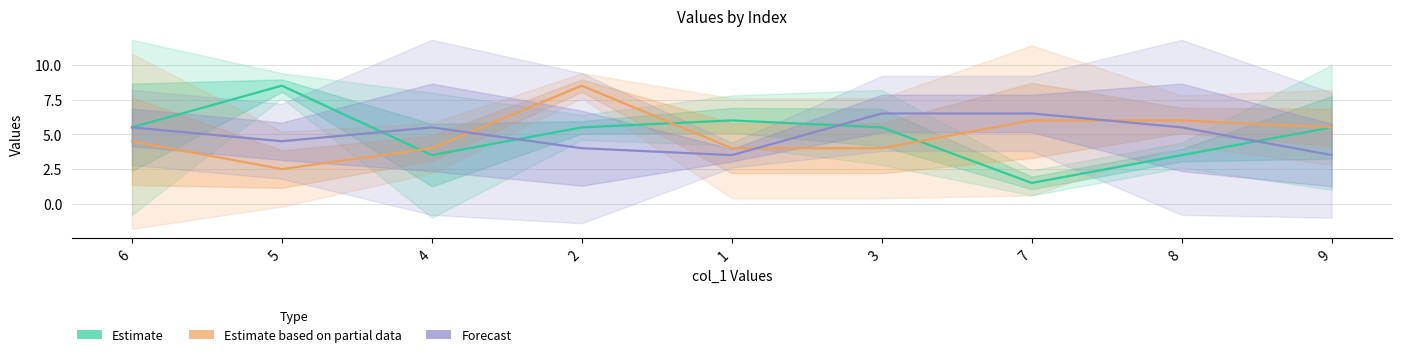

Count the Forecast values in the range 4 to 5.

2